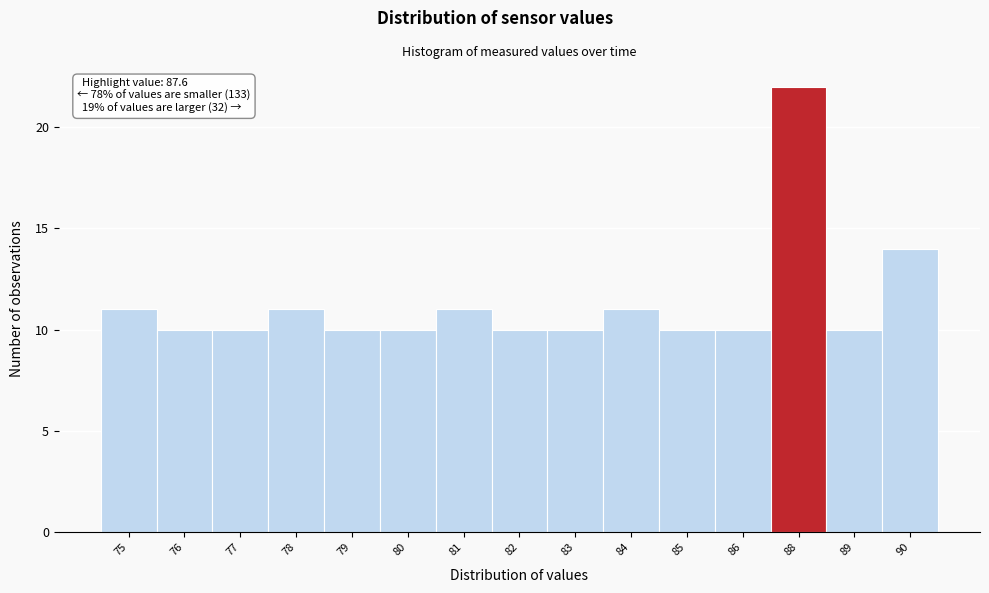

Reading left to right, list all the values displayed in this chart.

11	10	10	11	10	10	11	10	10	11	10	10	22	10	14